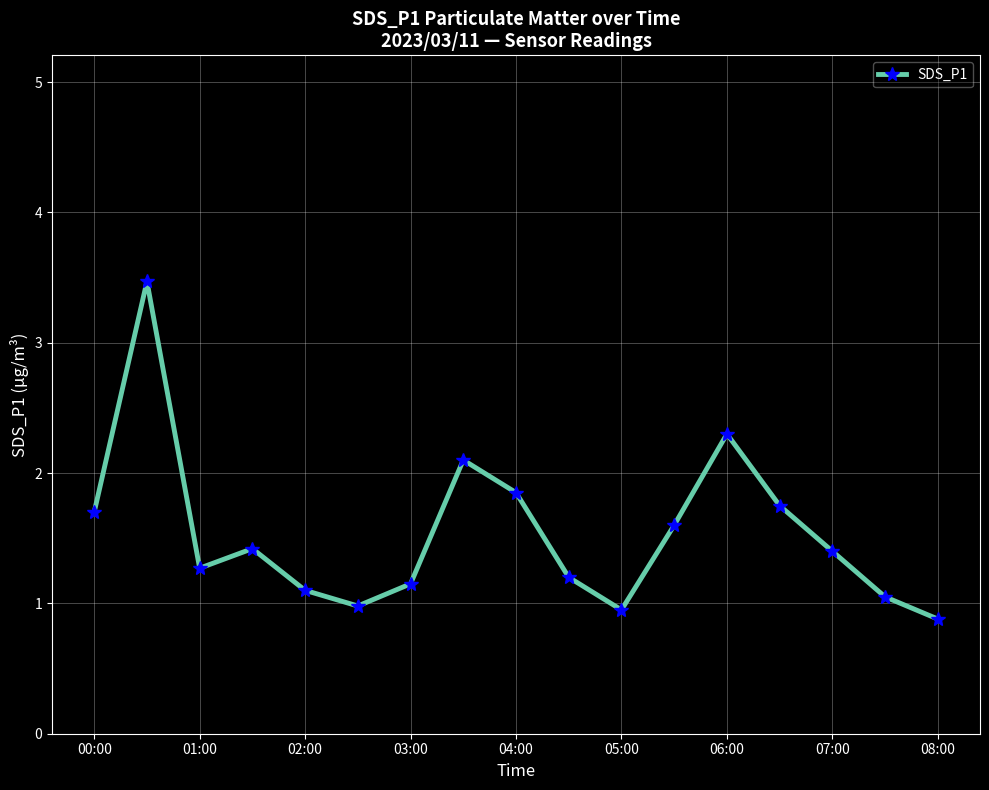

How many series are shown in this chart?

1